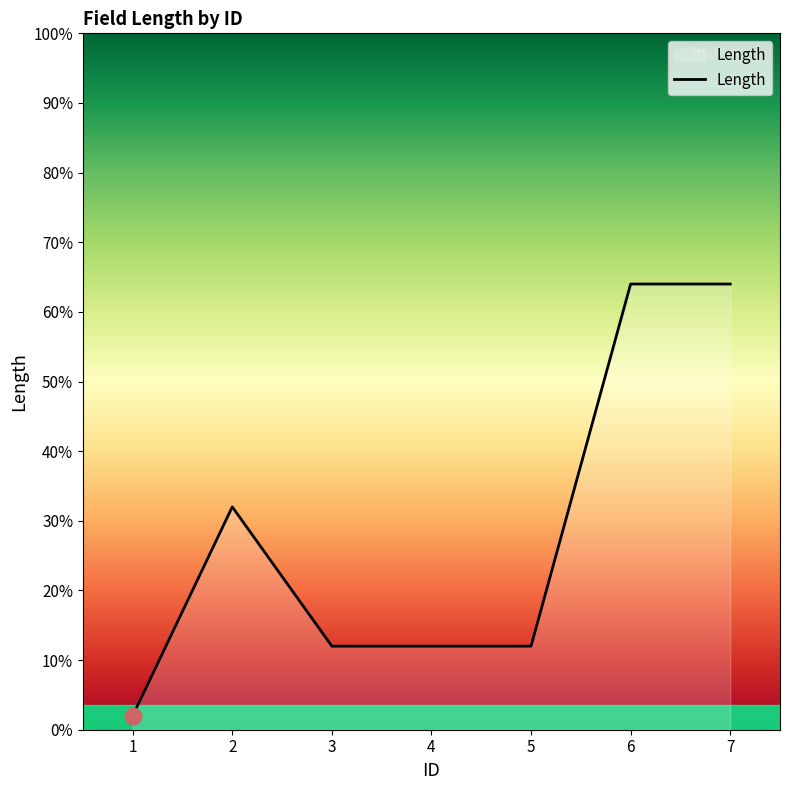

Where does the data first go above 12?

2